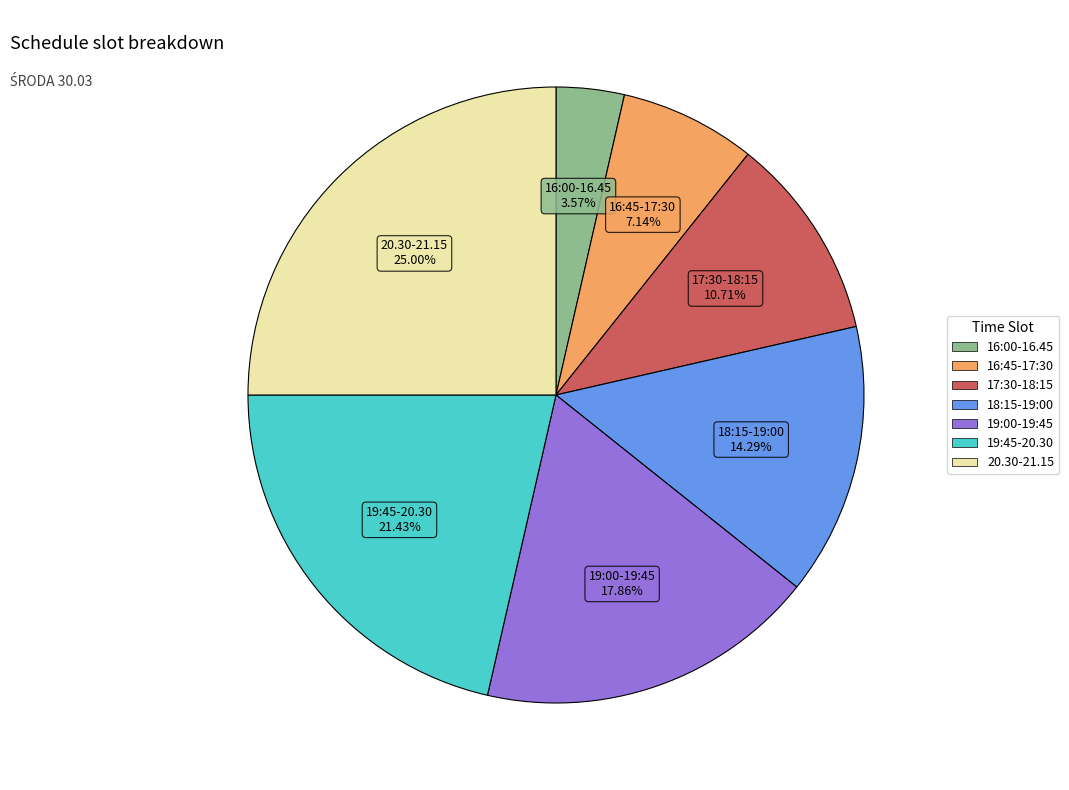

Does 19:00-19:45 account for over 50% of the chart?

No